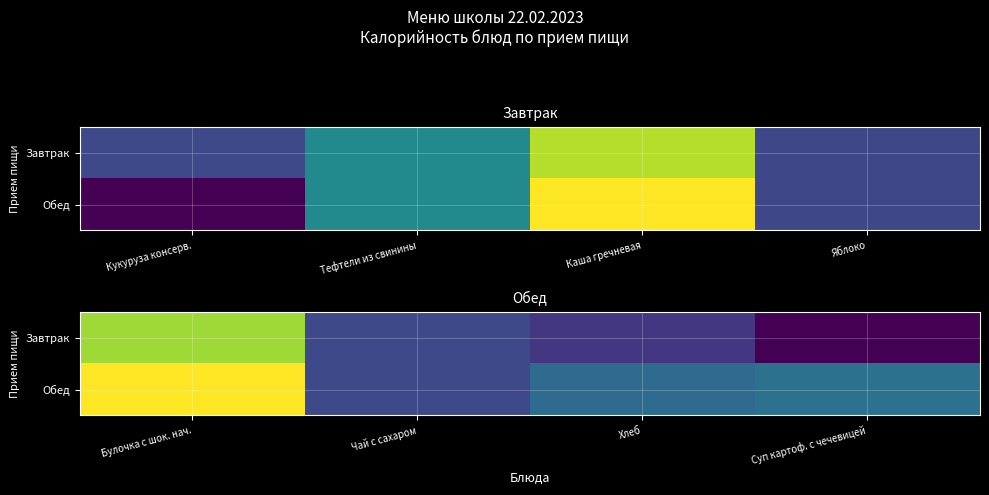

Rank the series by their average value, from highest to lowest.

Обед, Завтрак